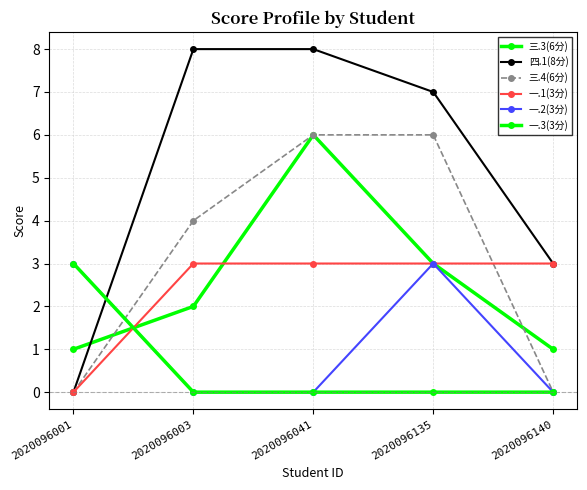

The value of 三.4(6分) at 2020096003 is 6. True or false?

False